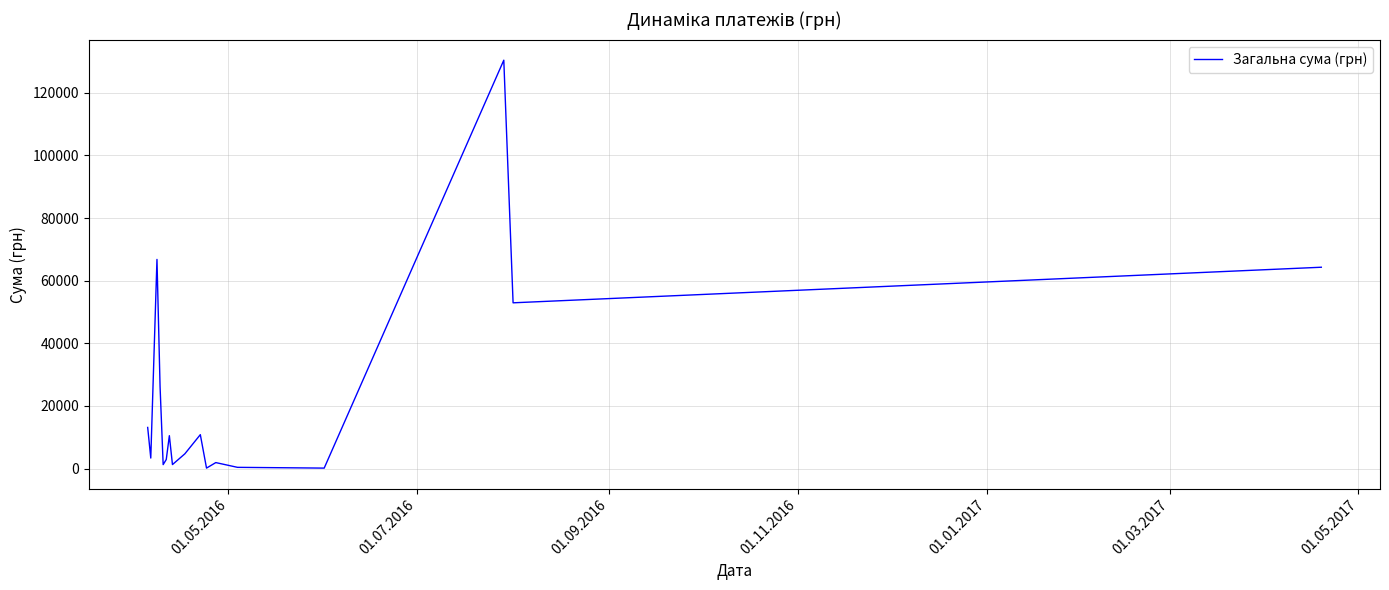

What is the maximum value shown in the chart?

130379.7